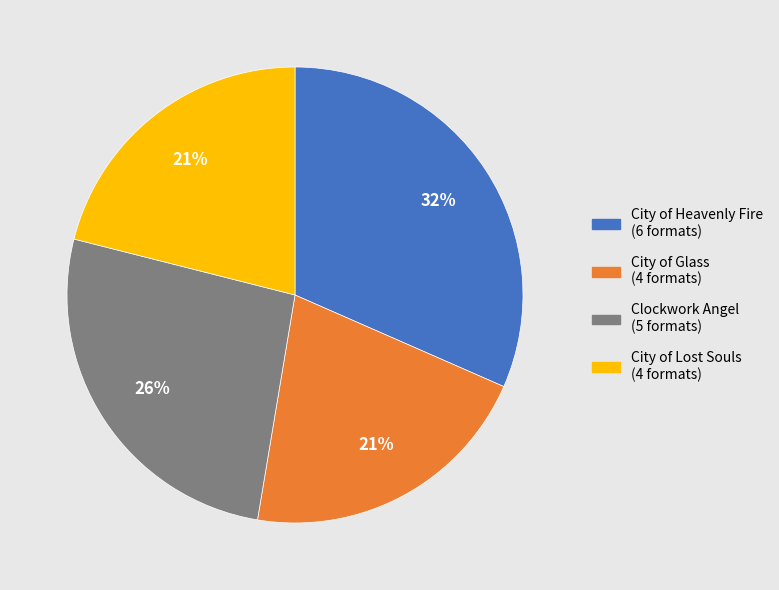

Does any single category account for the majority?

No